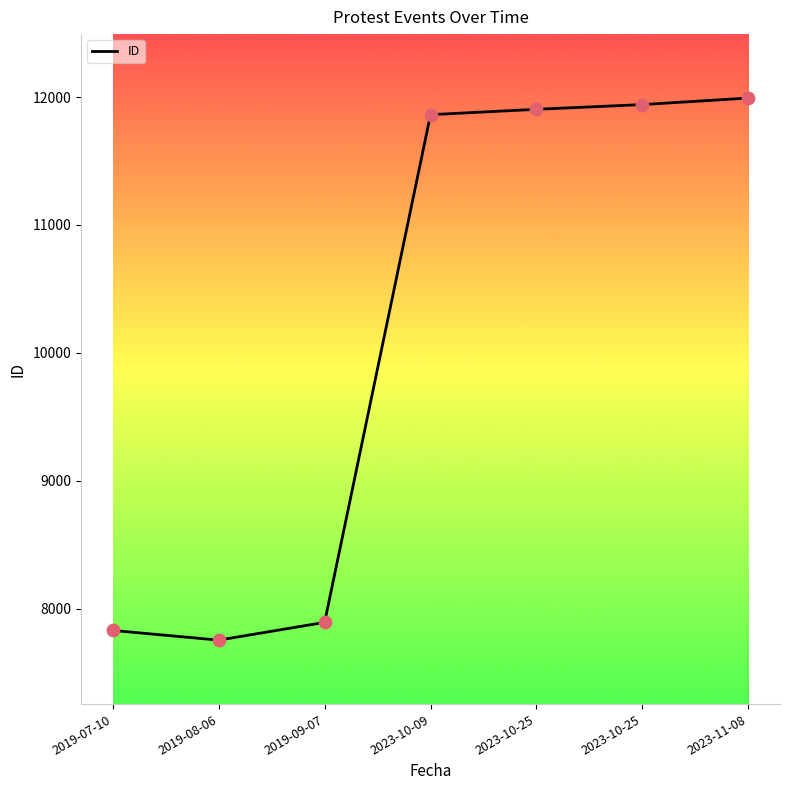

Approximately how many times larger is the value at 2023-11-08 compared to 2019-08-06?

1.5